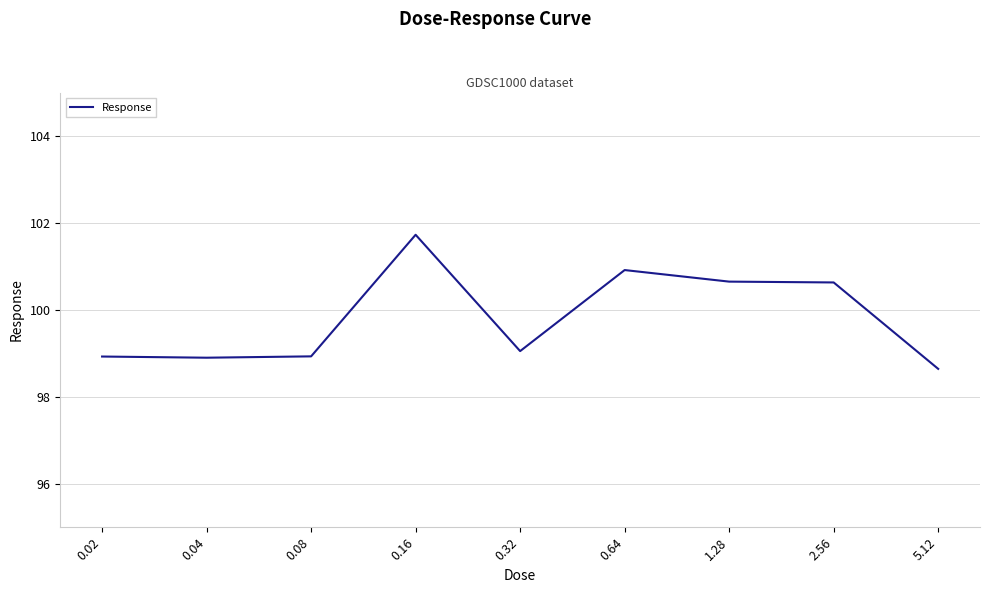

What position from the left is 0.16?

4